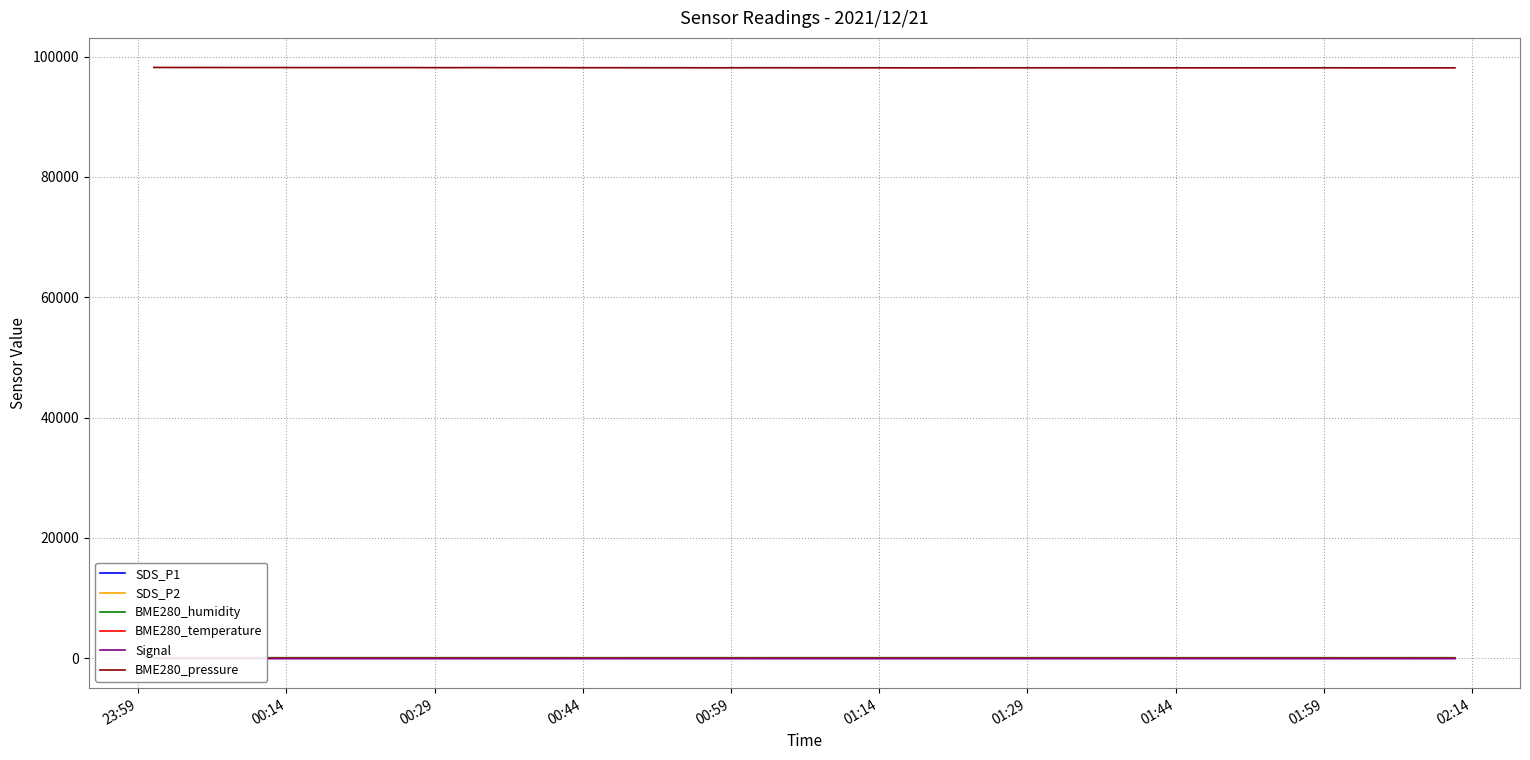

Is this an area chart (filled region under the line)?

No